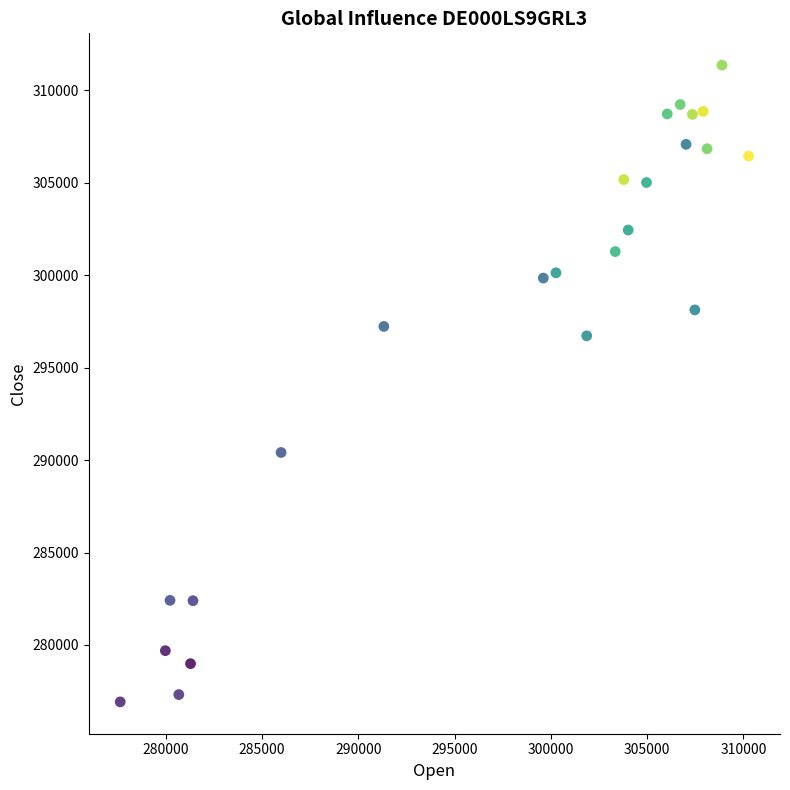

What is the range of X values (max minus min)?

32635